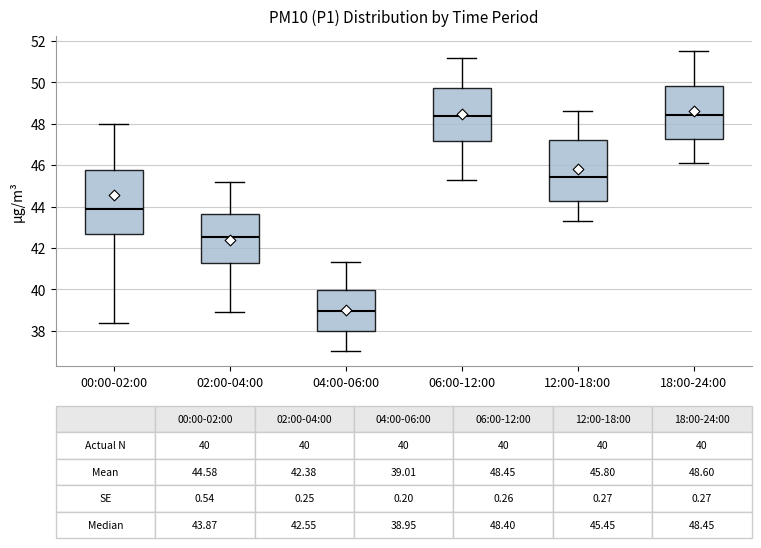

Which box's median line is the lowest?

04:00-06:00